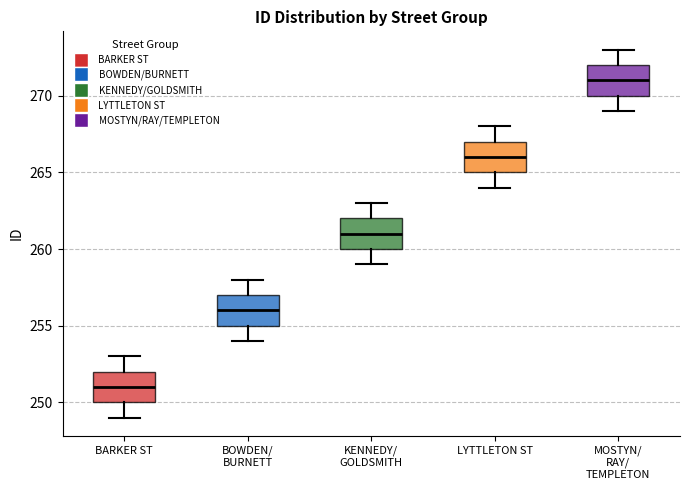

Which box's median line is the lowest?

BARKER ST